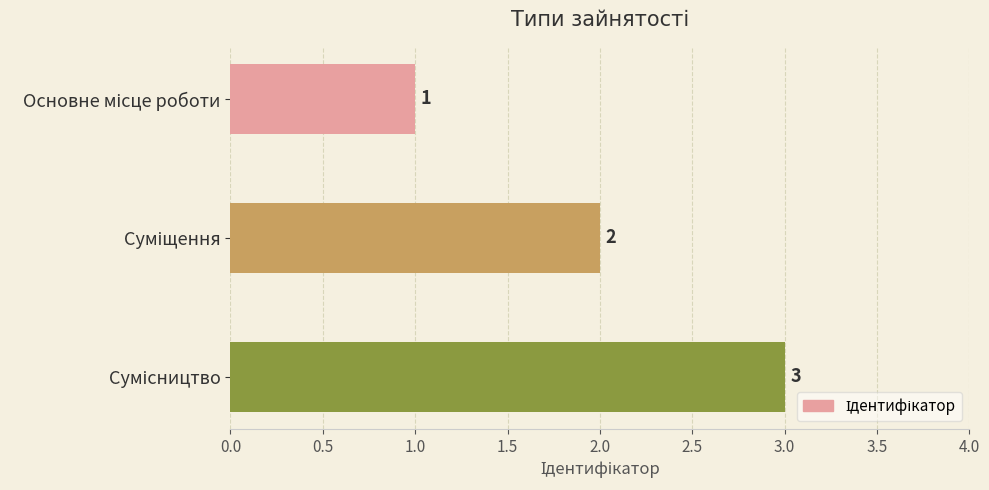

What is the sum of all values?

6